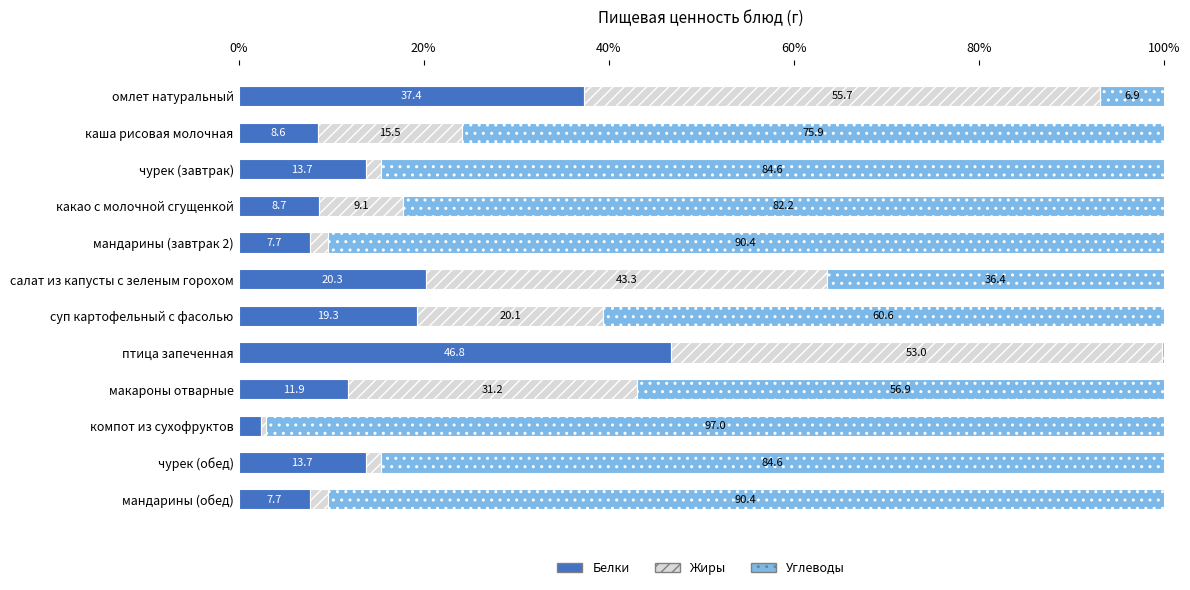

At which label does Белки reach its peak?

птица запеченная